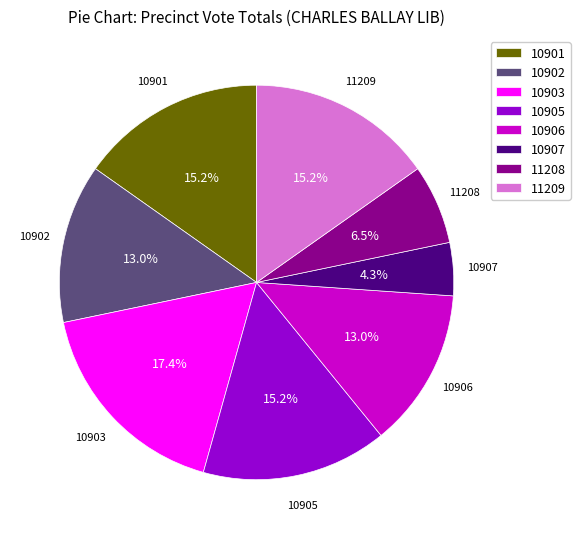

Approximately how many times larger is the value at 10902 compared to 10906?

1.0